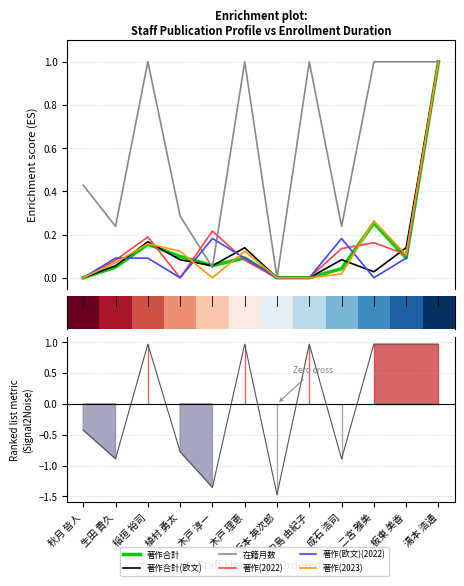

What is the sum of all 在籍月数 values?

7.2